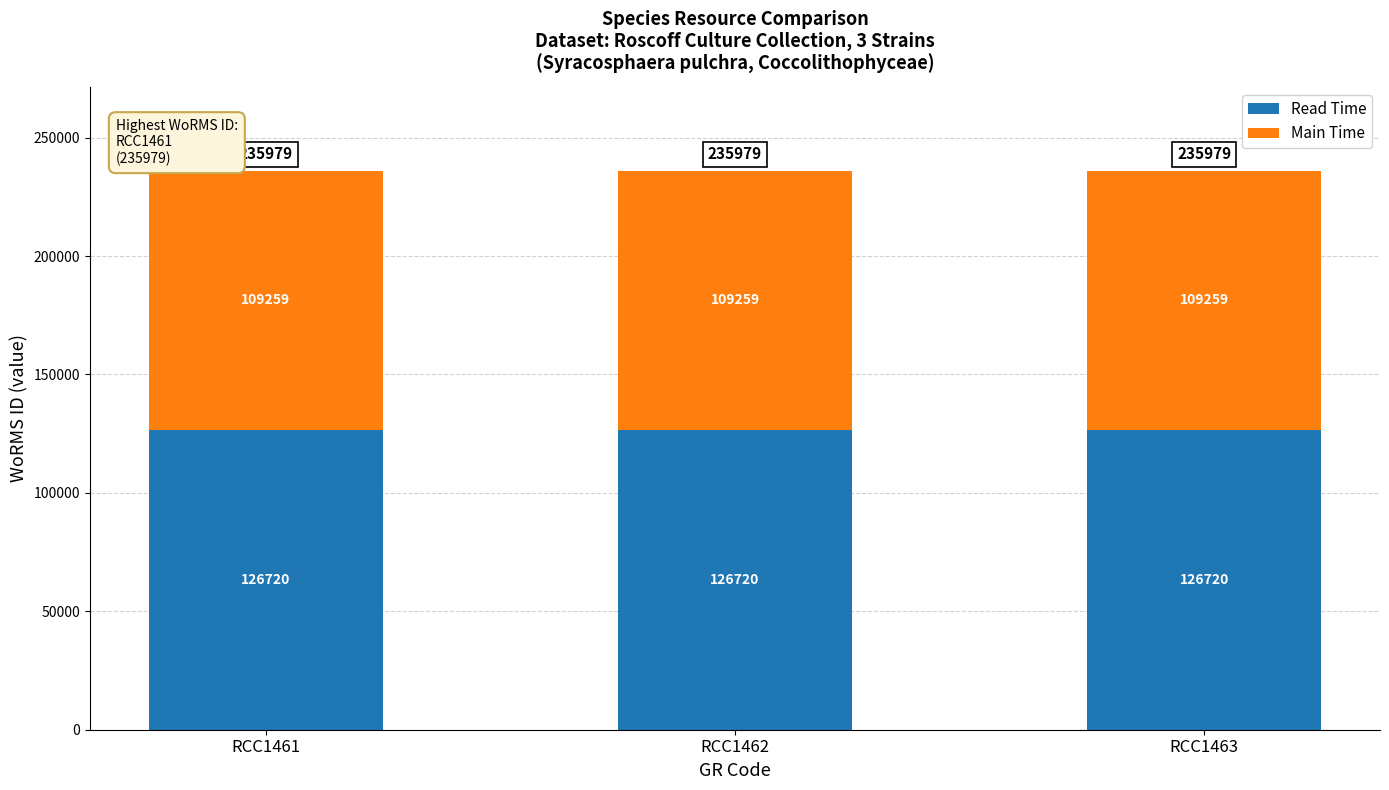

What is the sum of the Read Time values at RCC1463 and RCC1462?

253440